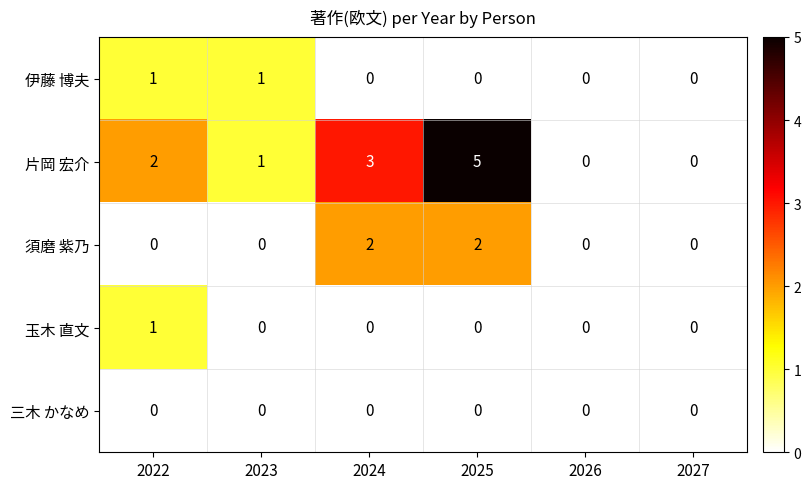

What is the total value across all series at 2025?

7